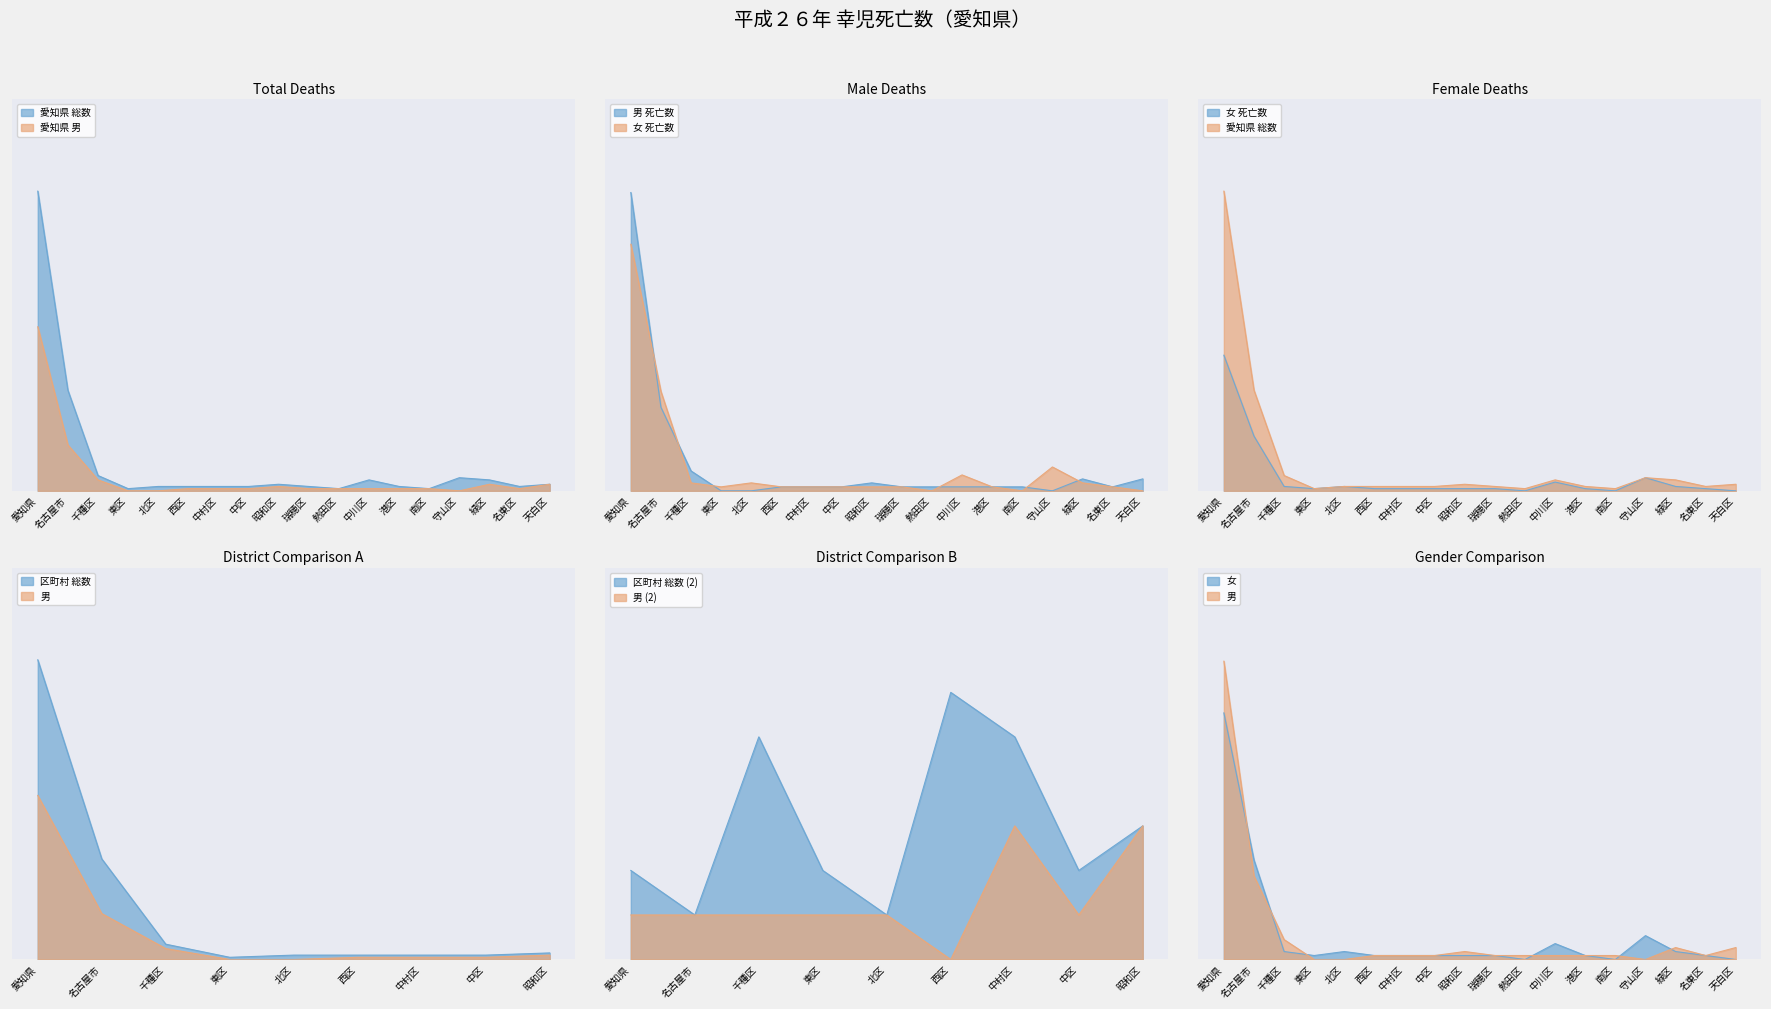

What is the difference between the maximum and minimum values in the Total (Male+Female) series?

136